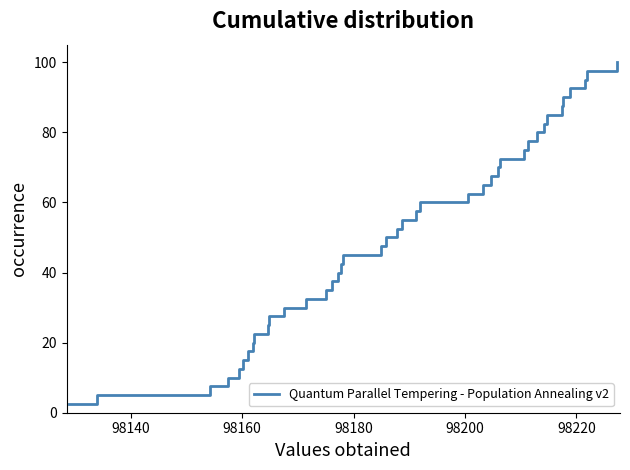

What is the smallest value displayed?

2.5